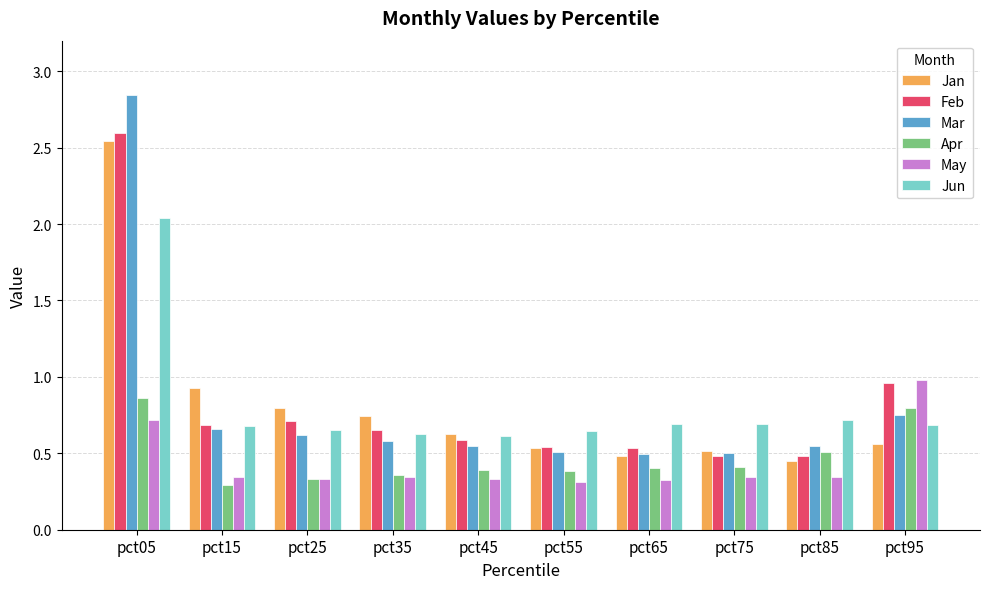

At which category is the sum across all series the highest?

pct05